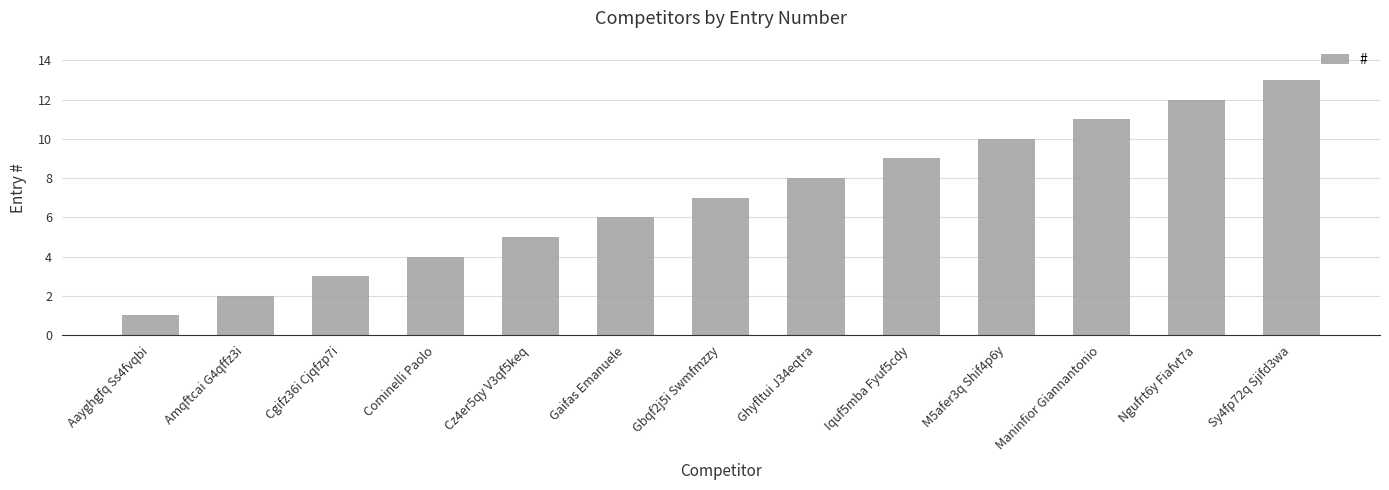

List the labels in order of value, largest first.

Sy4fp72q Sjifd3wa, Ngufrt6y Fiafvt7a, Maninfior Giannantonio, M5afer3q Shif4p6y, Iquf5mba Fyuf5cdy, Ghyfltui J34eqtra, Gbqf2j5i Swmfmzzy, Gaifas Emanuele, Cz4er5qy V3qf5keq, Cominelli Paolo, Cgifz36i Cjqfzp7i, Amqftcai G4qffz3i, Aayghgfq Ss4fvqbi